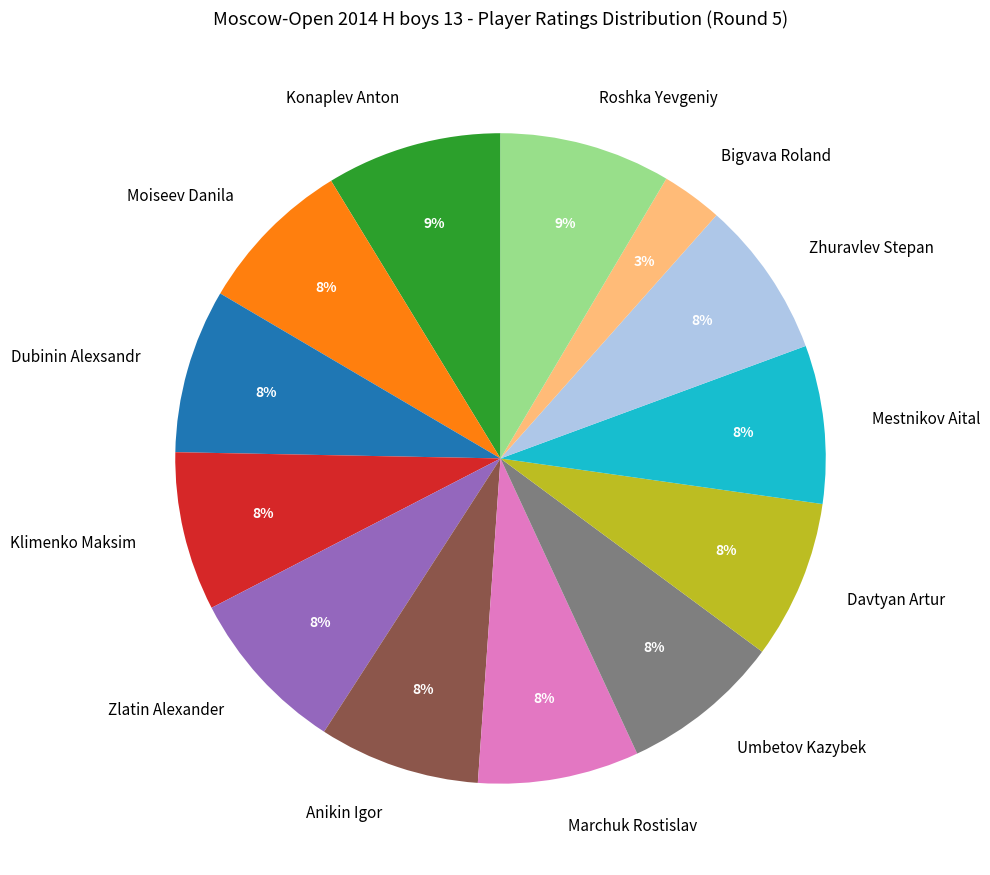

Does any single category account for the majority?

No